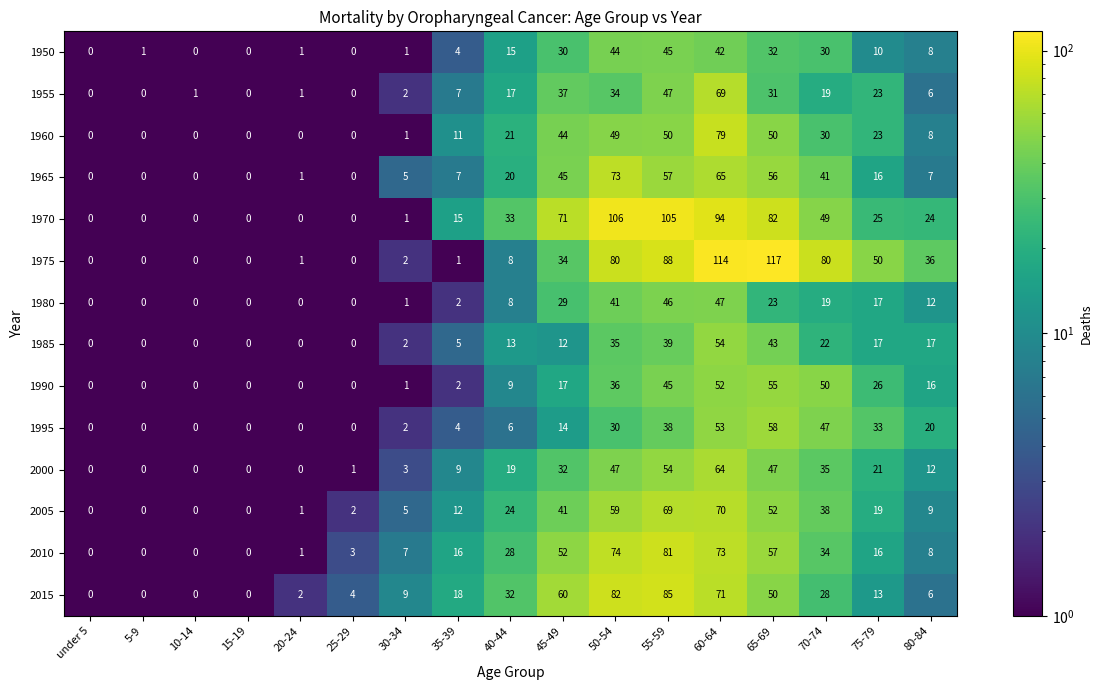

How many positive values does the 1965 series have?

12